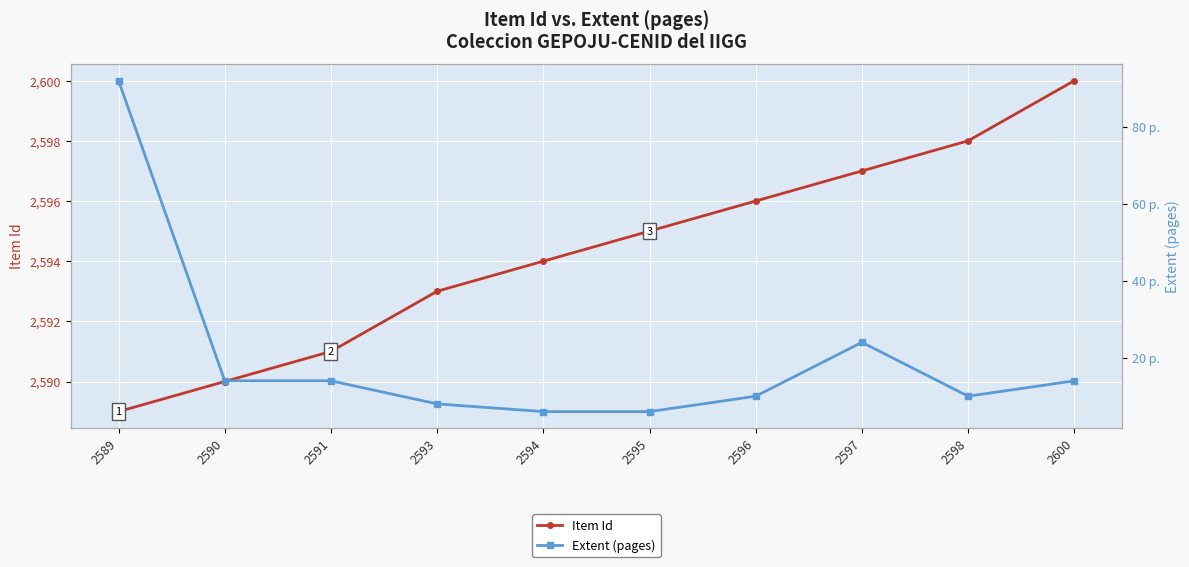

At which label does Extent (pages) first exceed 14?

2589